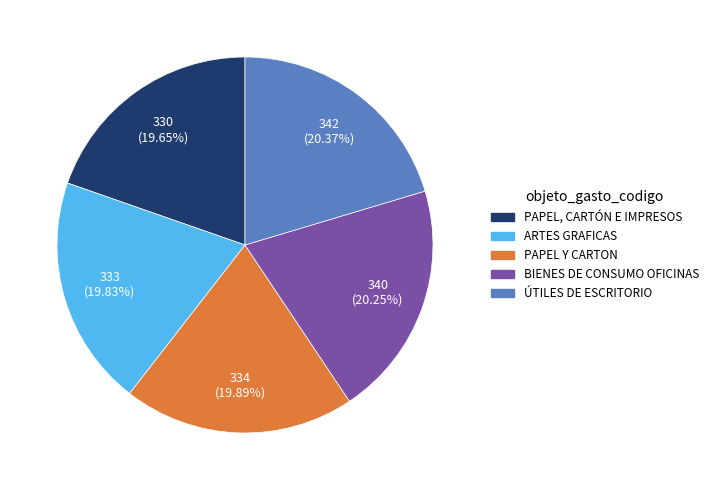

Is there a majority slice in this chart?

No